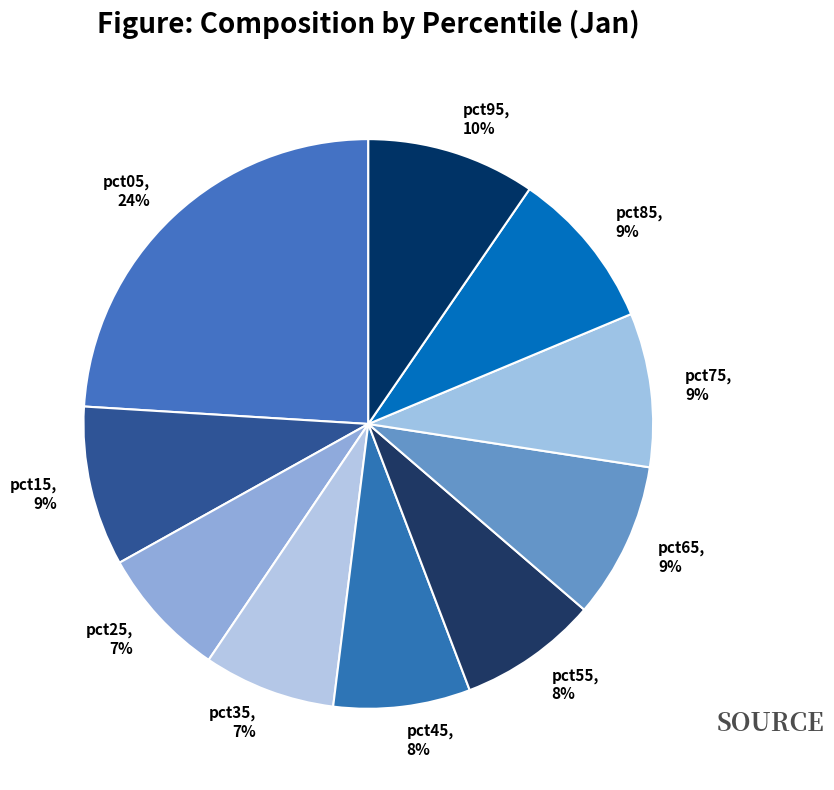

Does pct05 account for over 50% of the chart?

No